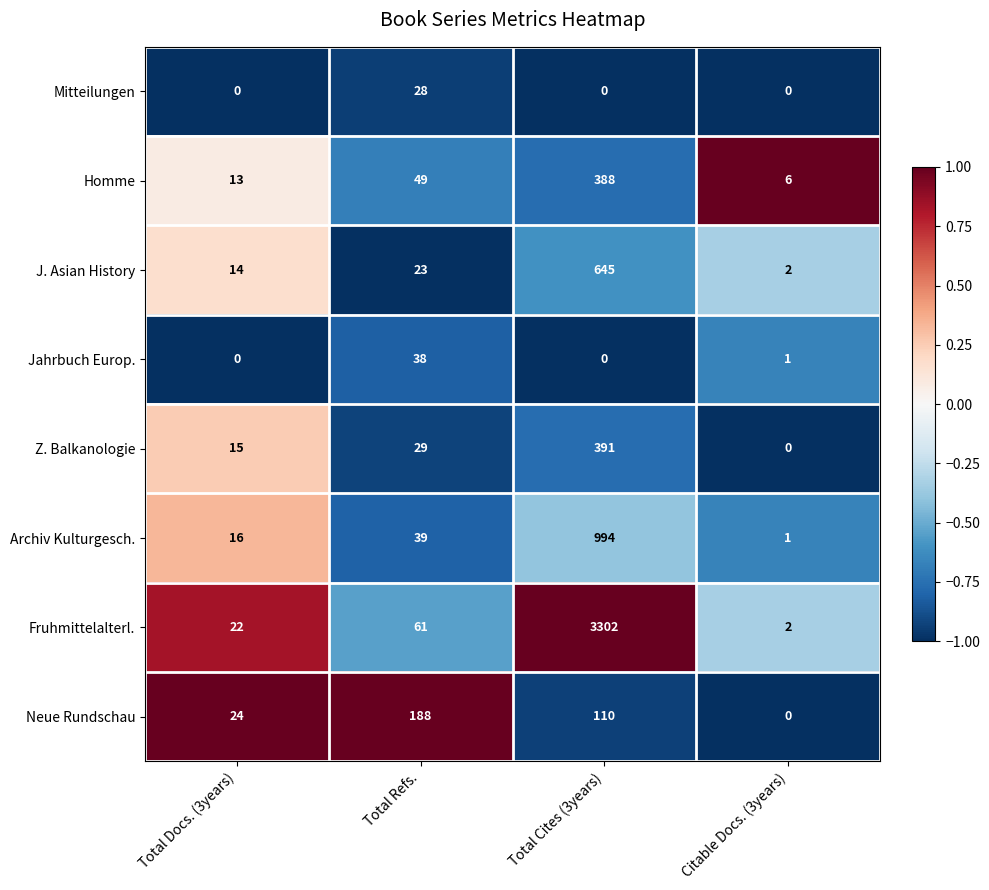

At how many categories does at least one series exceed 0?

4